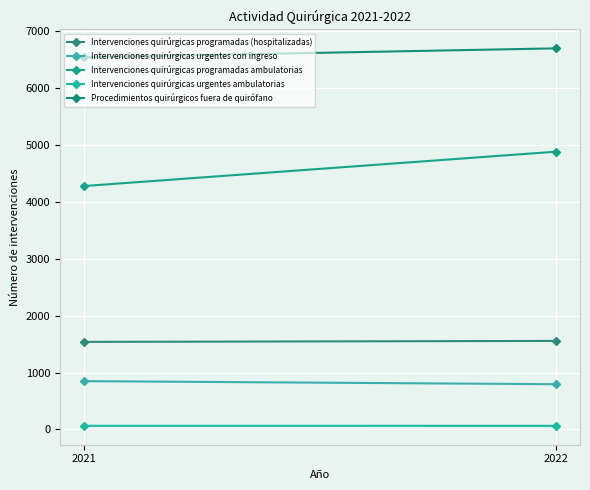

What is the value of the Intervenciones quirúrgicas programadas (hospitalizadas) point at the 1st from the left?

1539